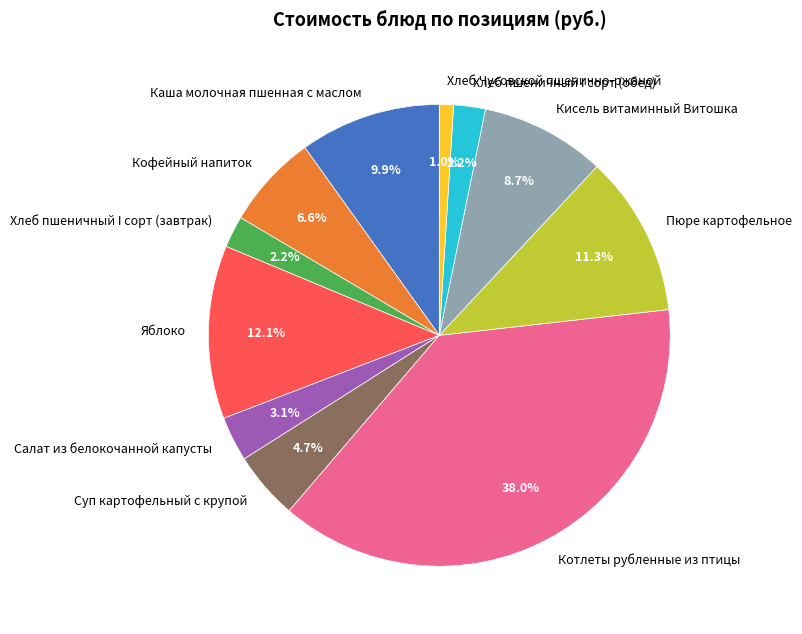

Is it true that Яблоко is 12% of the pie?

True